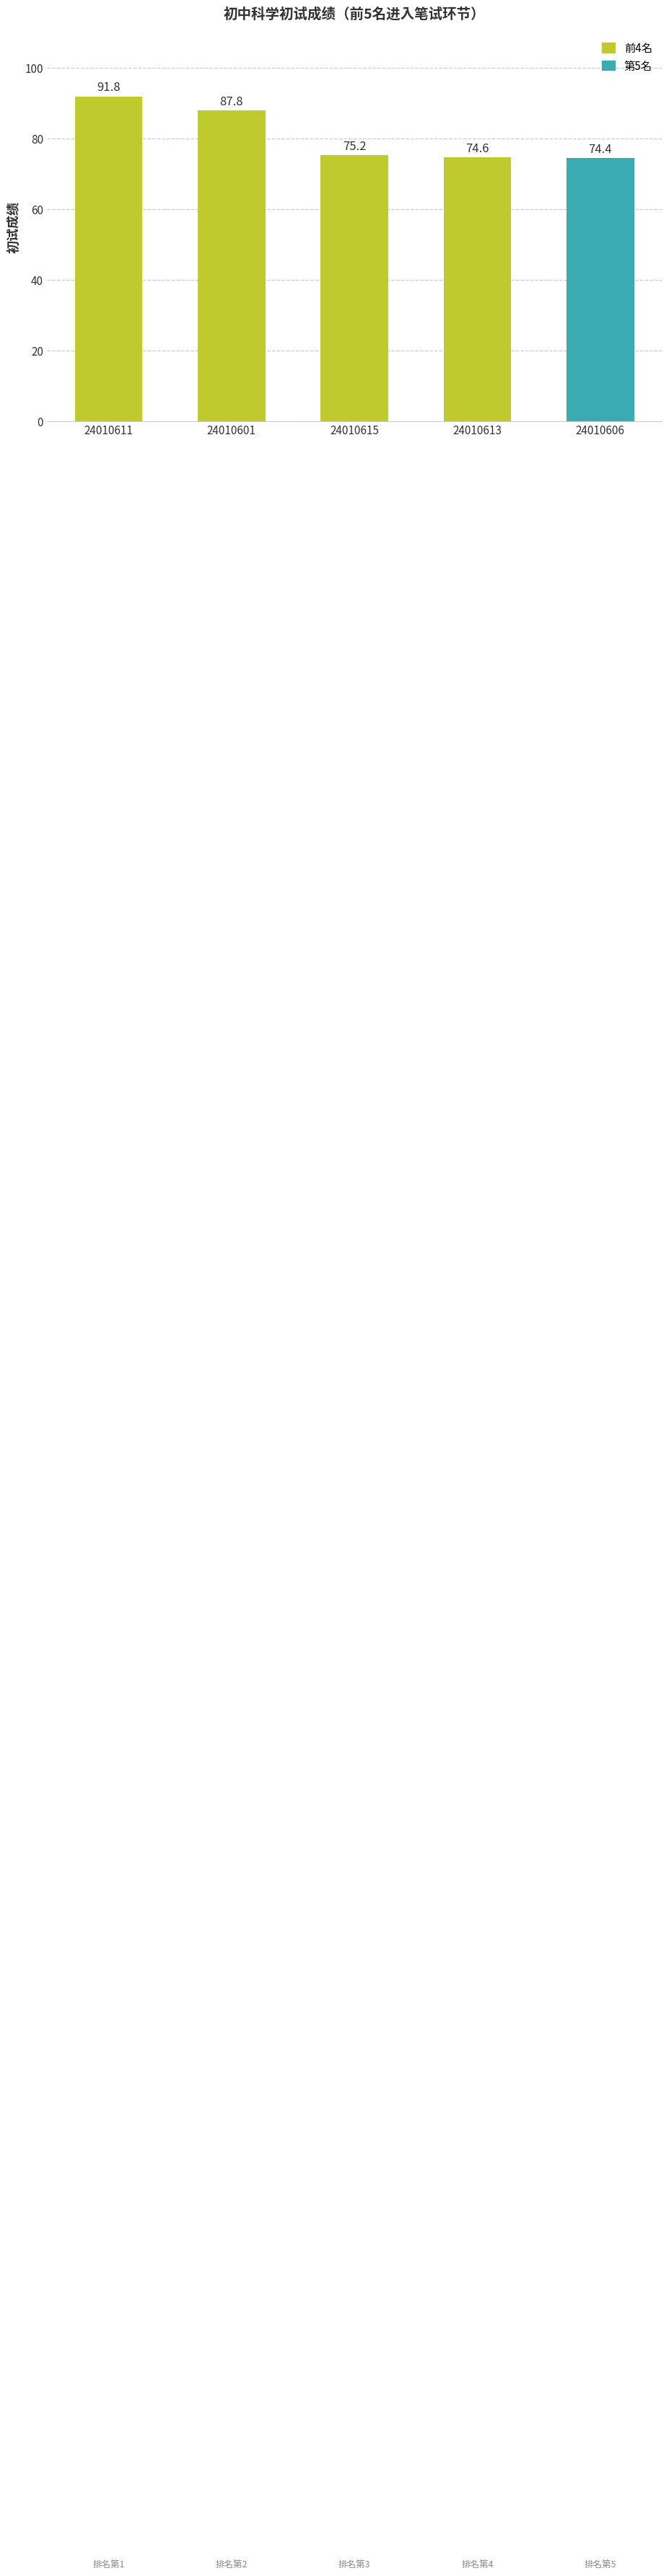

List the labels in order of value, largest first.

24010611, 24010601, 24010615, 24010613, 24010606